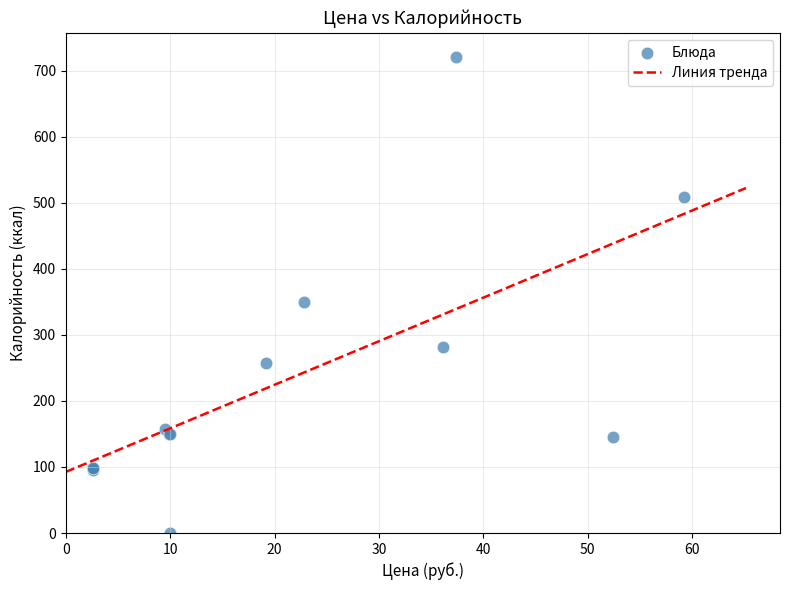

What Y value in the scatter plot is closest to 360?

349